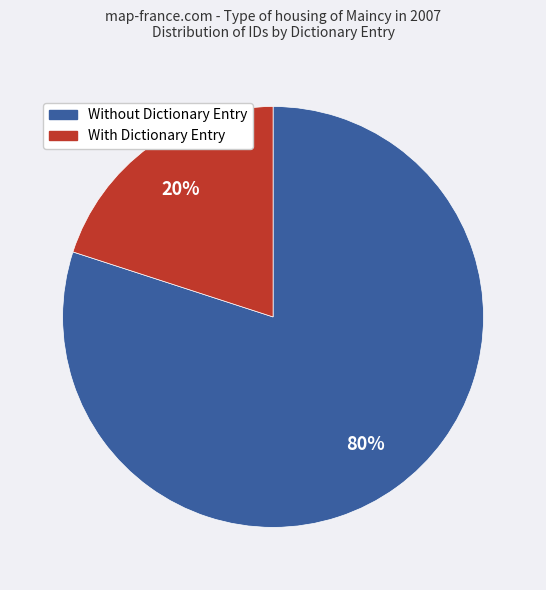

To the nearest percent, what is the average slice percentage?

50%